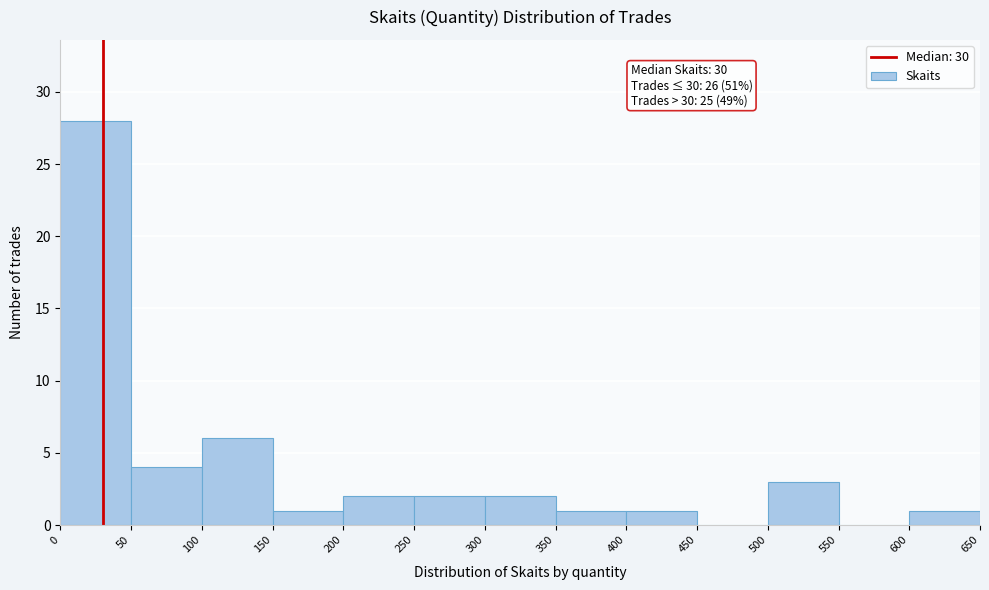

Which range on the x-axis has the tallest bar?

0 to 50